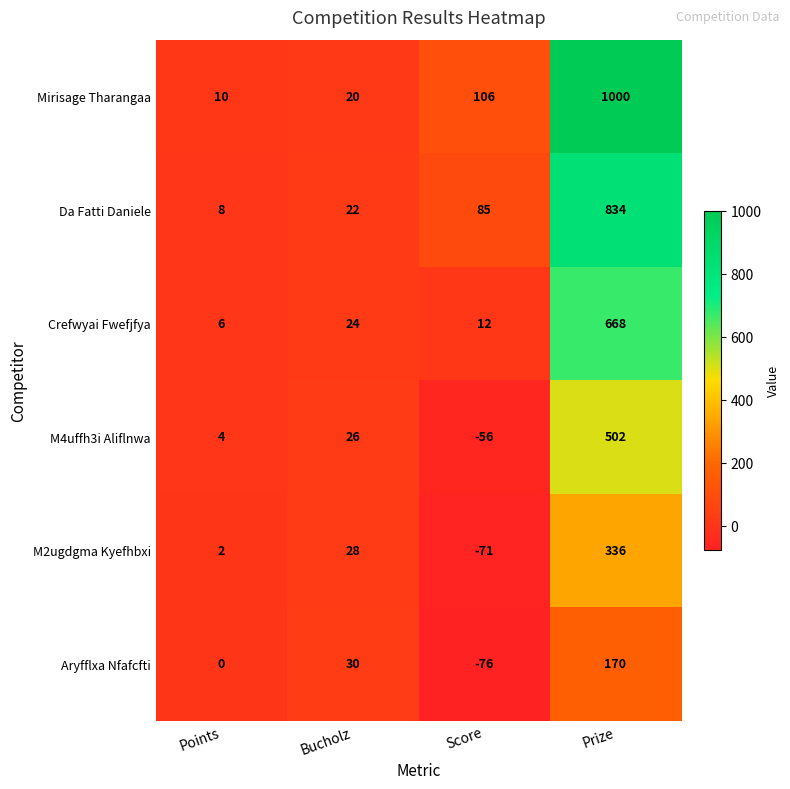

What is the spread (max minus min) of values at Points?

10